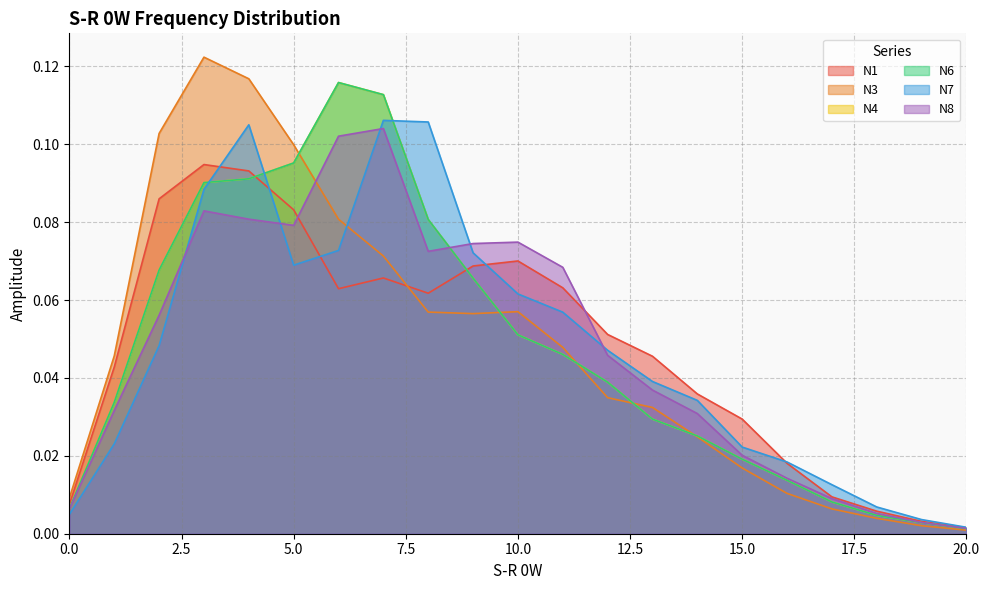

The N4 series shows 0.0 at 17. True or false?

True